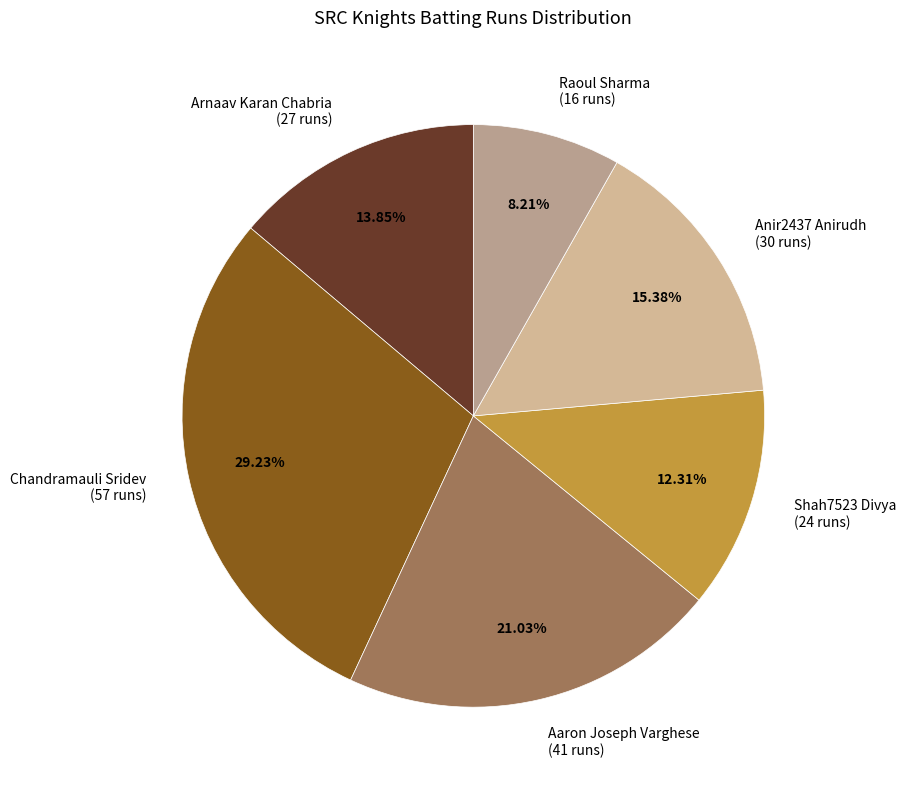

Which slice is the smallest?

Raoul Sharma (16 runs)